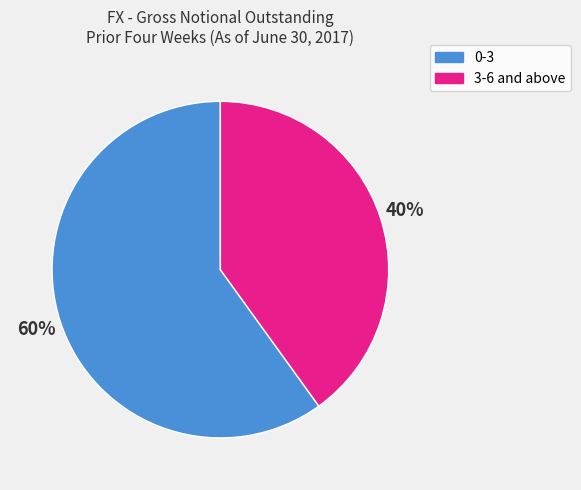

Is there any slice that represents more than half of the pie?

Yes